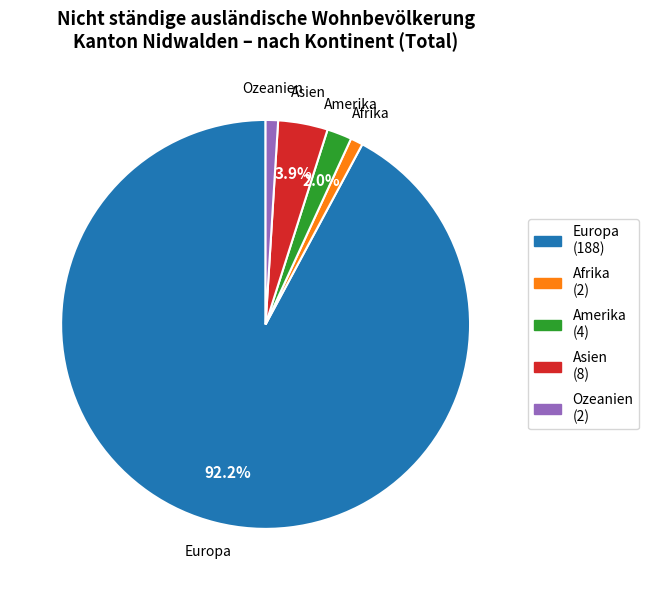

Is there a majority slice in this chart?

Yes